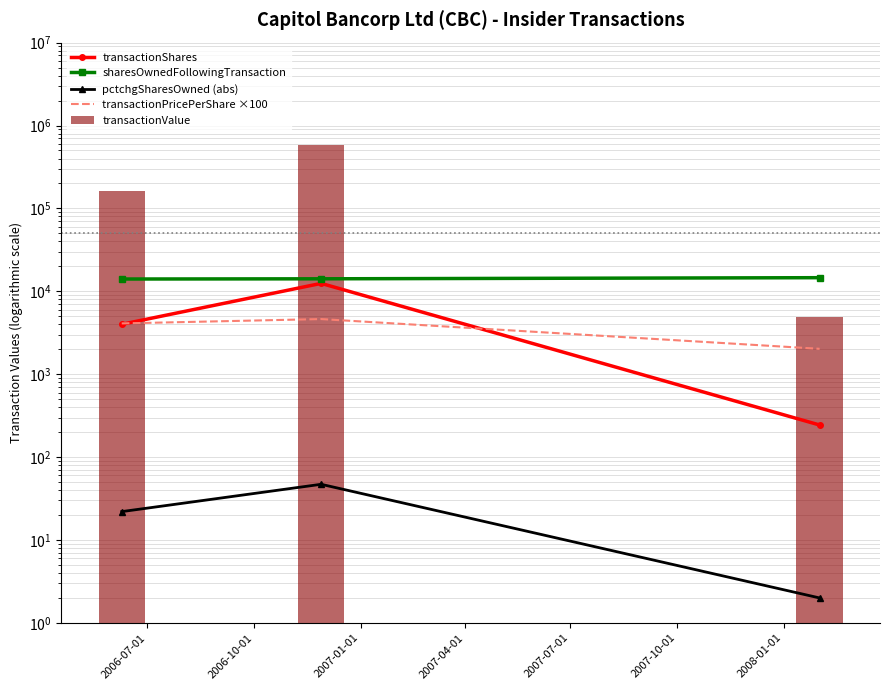

The sharesOwnedFollowingTransaction series shows 14068.0 at 2006-07-01. True or false?

True